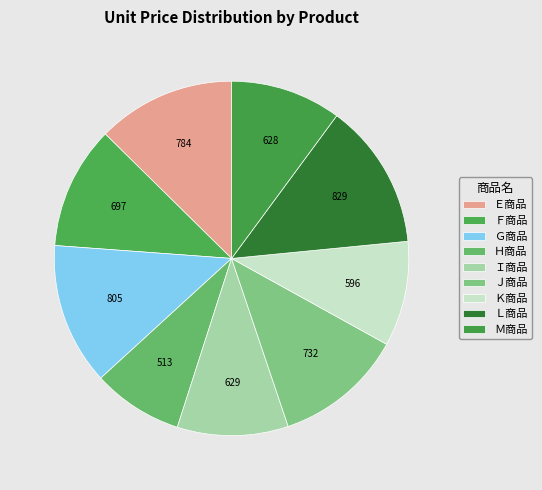

What is the change in value from Ｇ商品 to Ｊ商品?

-73